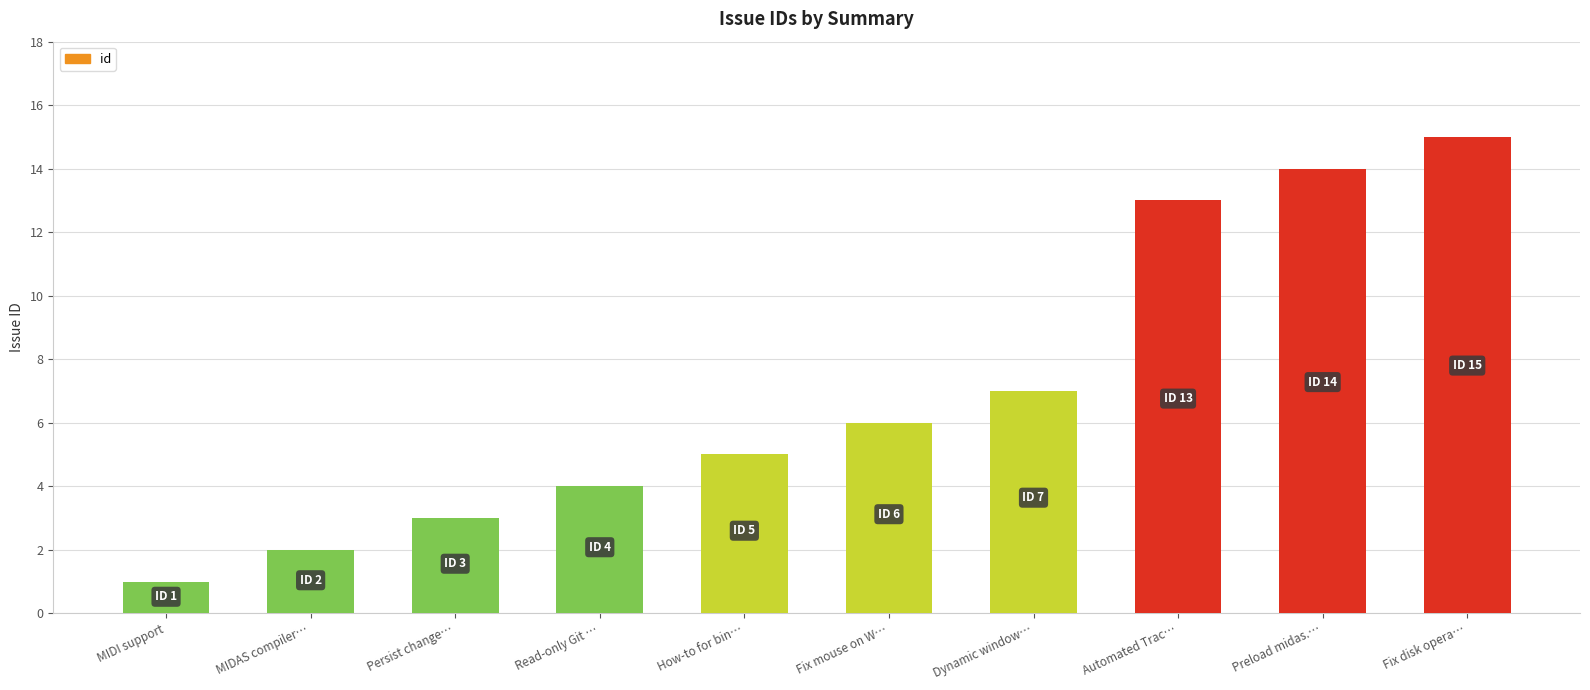

What is the average value?

7